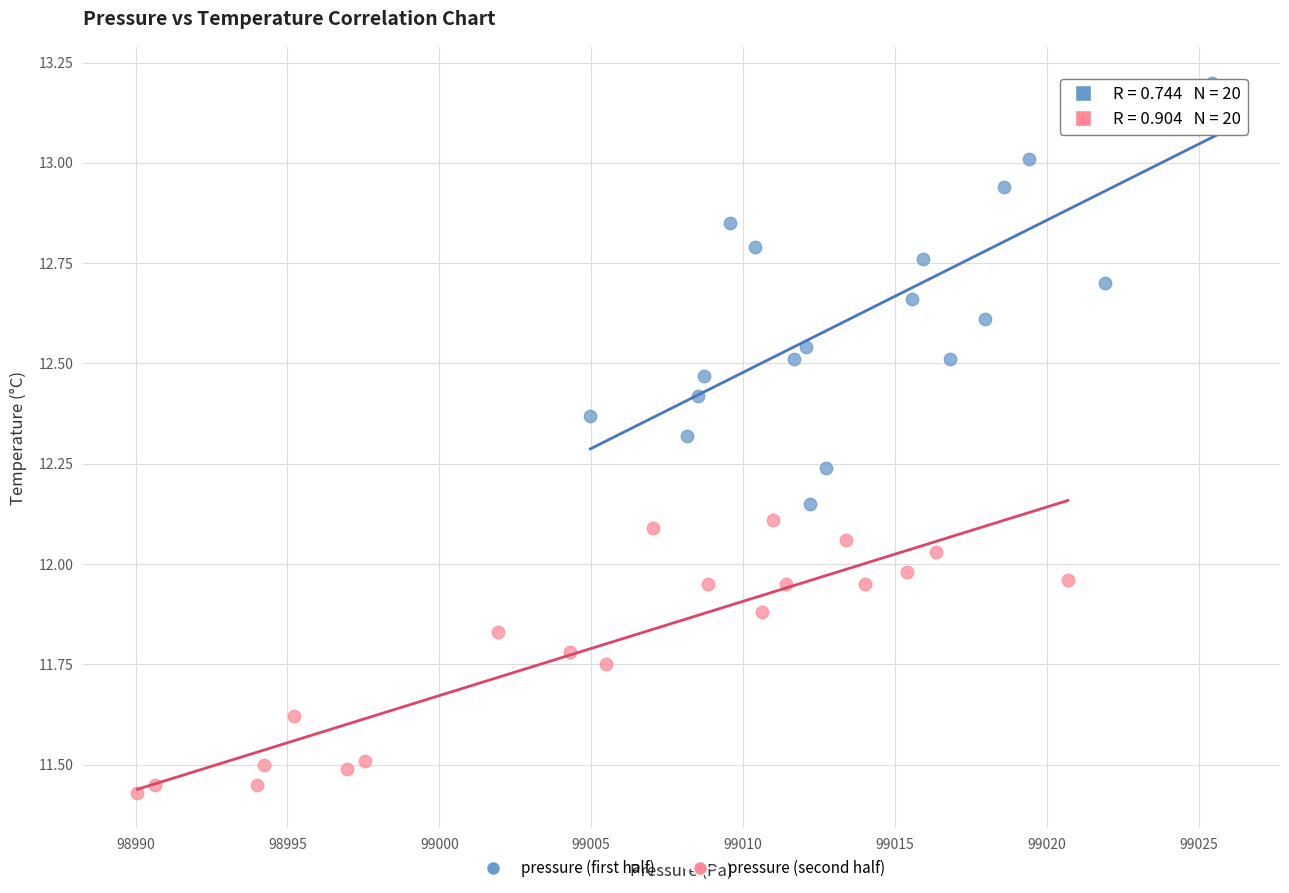

Which series has the widest spread of Y values?

pressure (first half)